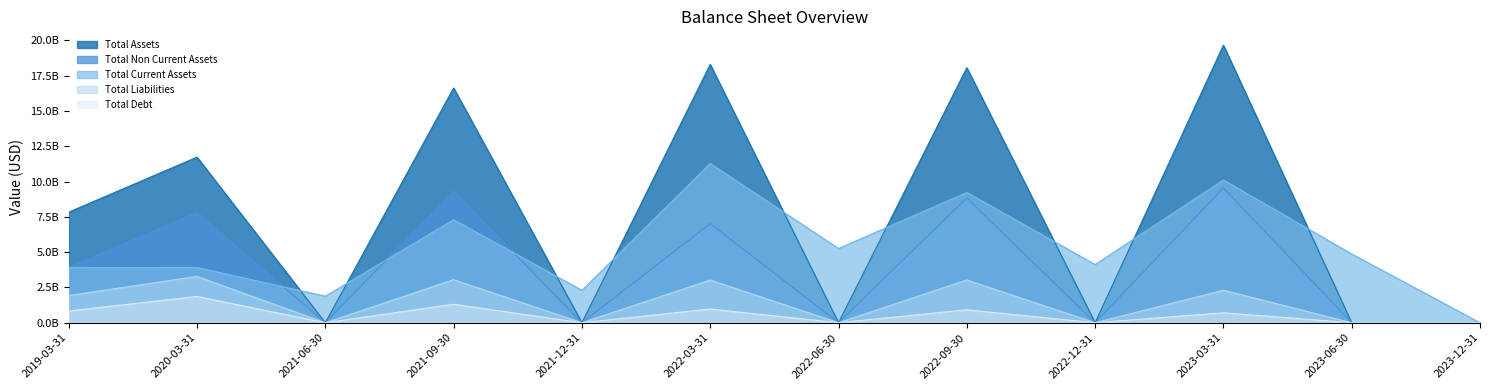

The Total Debt series shows 0 at 2021-12-31. True or false?

True